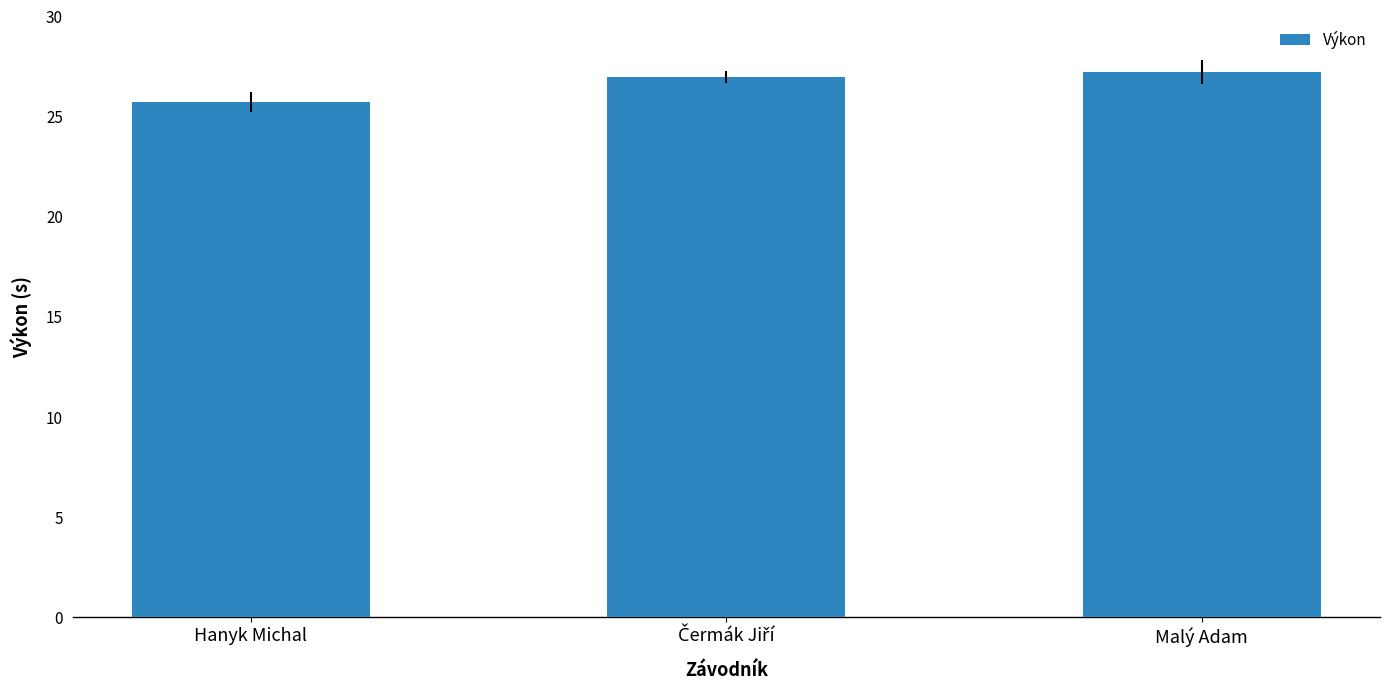

What is the difference between the maximum and minimum values?

1.5